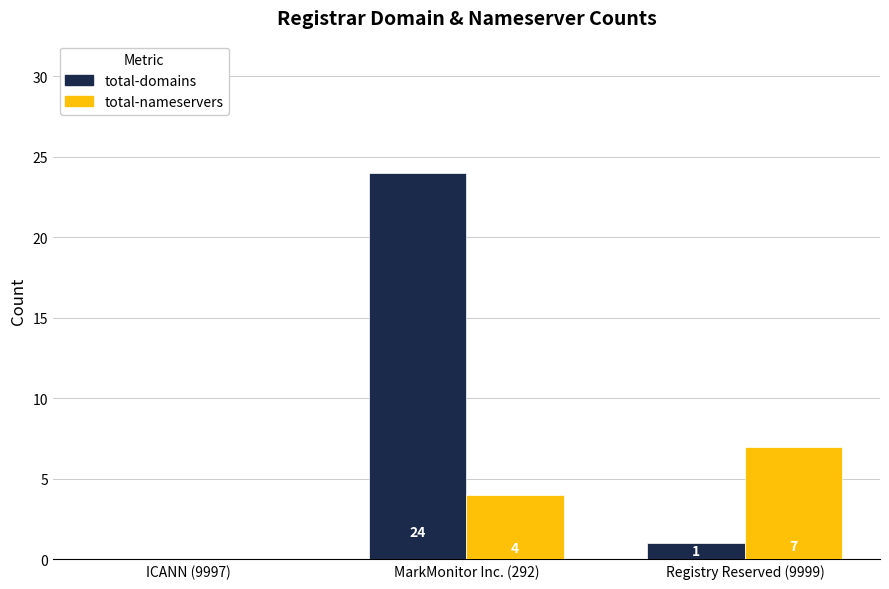

What are all the series names shown in the legend?

total-domains, total-nameservers